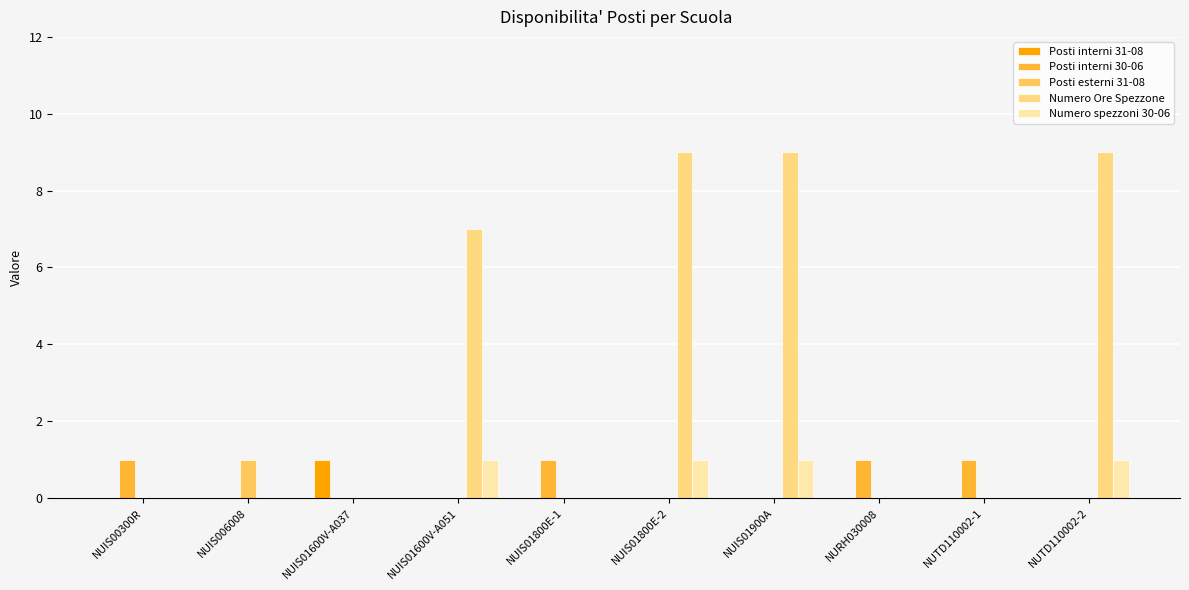

Are the bars grouped side by side (vs. stacked)?

Yes